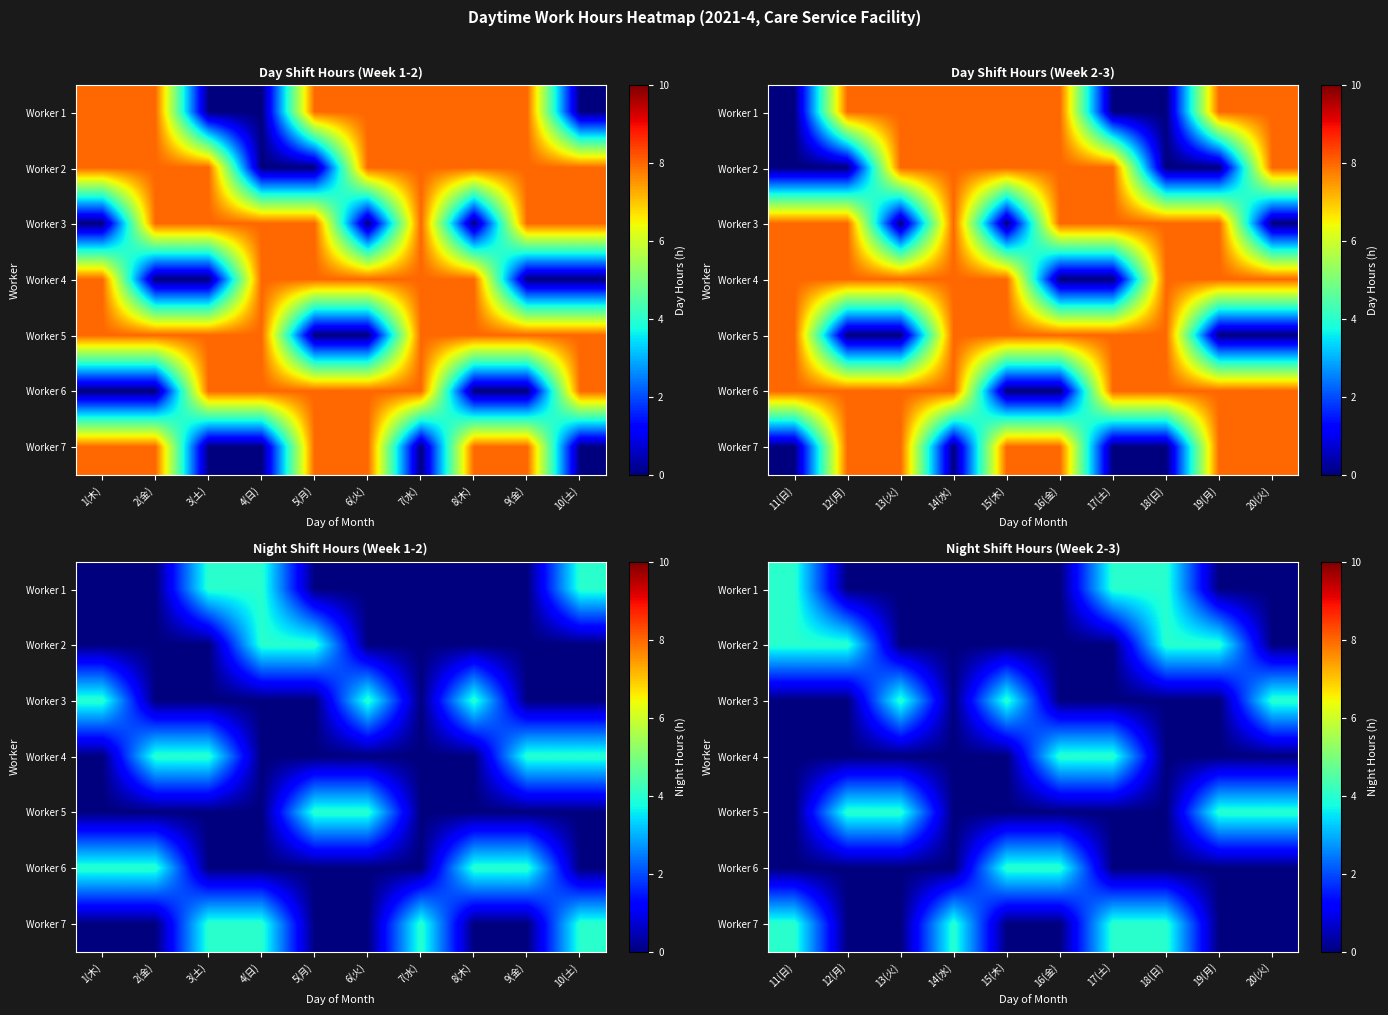

At which category is the sum across all series the highest?

11(日)